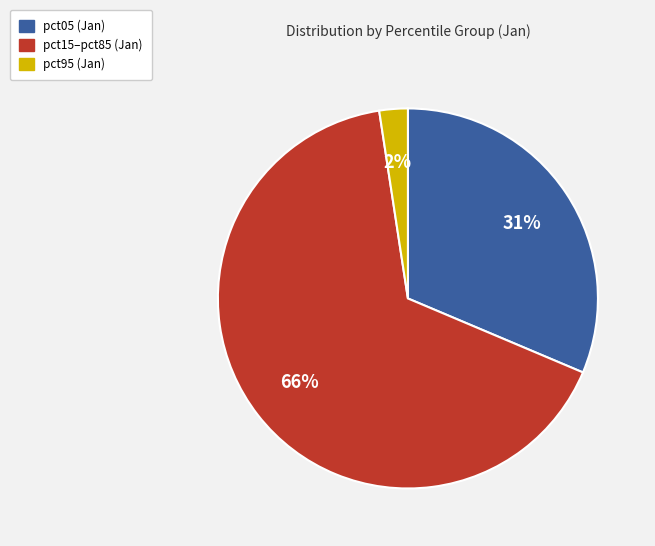

Does any single category account for the majority?

Yes